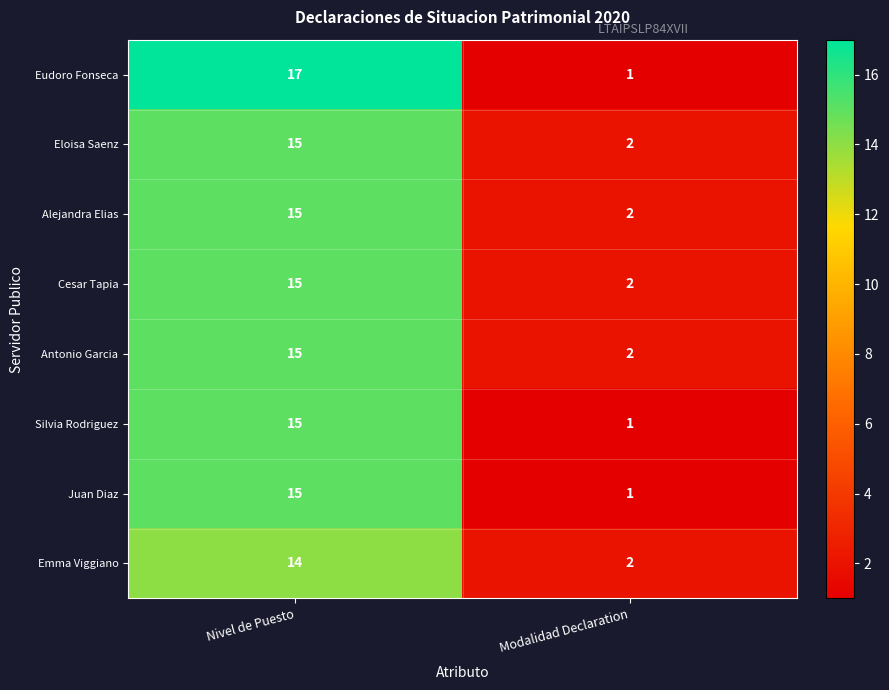

At which label is Antonio Garcia closest to 8?

Modalidad Declaration